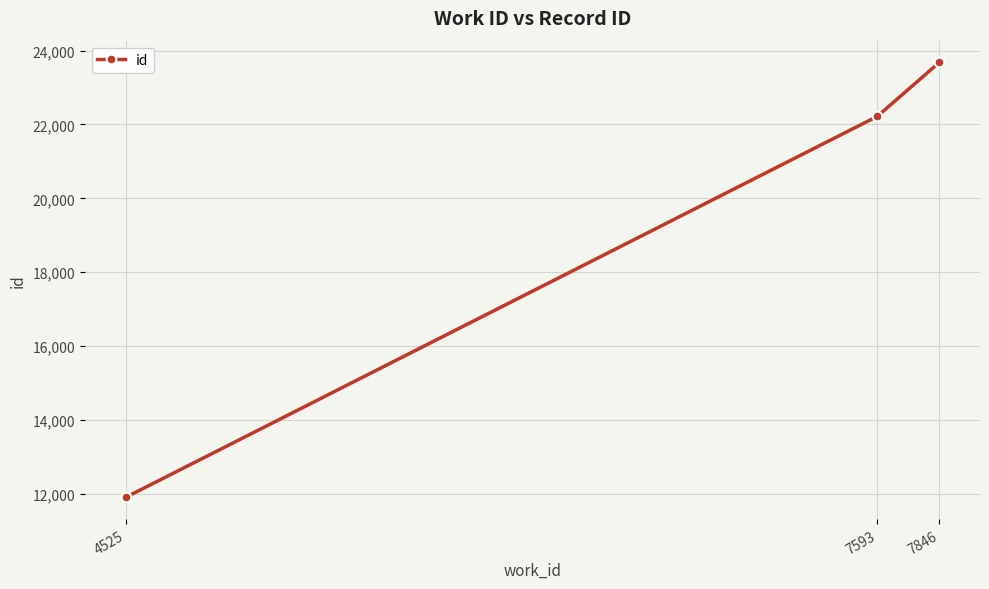

At which label is the value closest to 17790?

7593